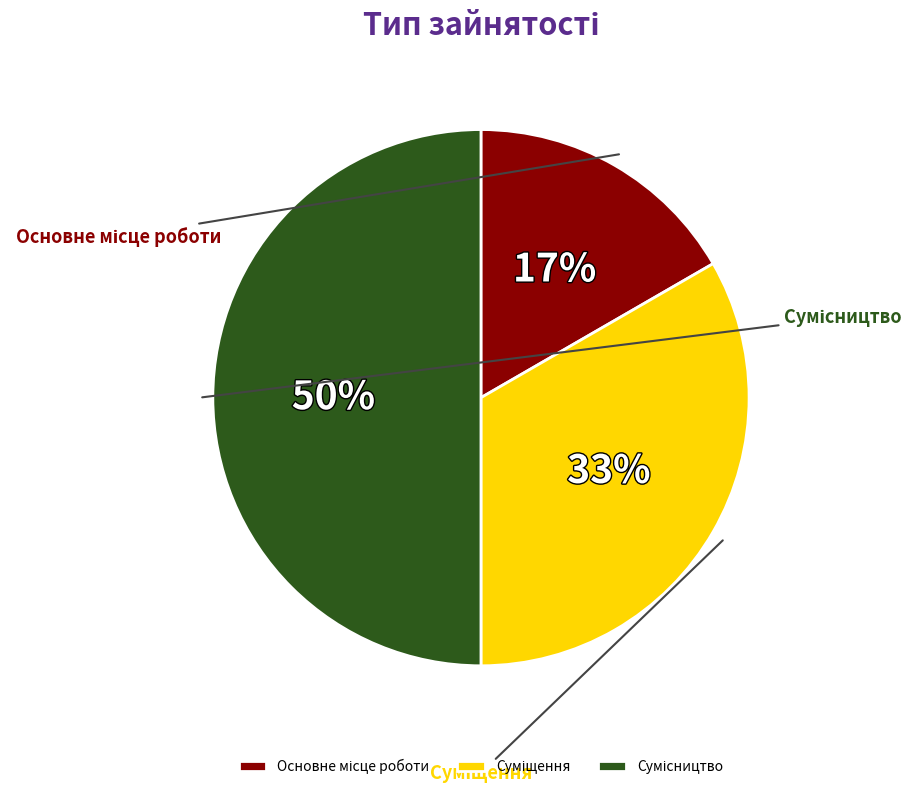

Which category has the smallest portion of the pie?

Основне місце роботи